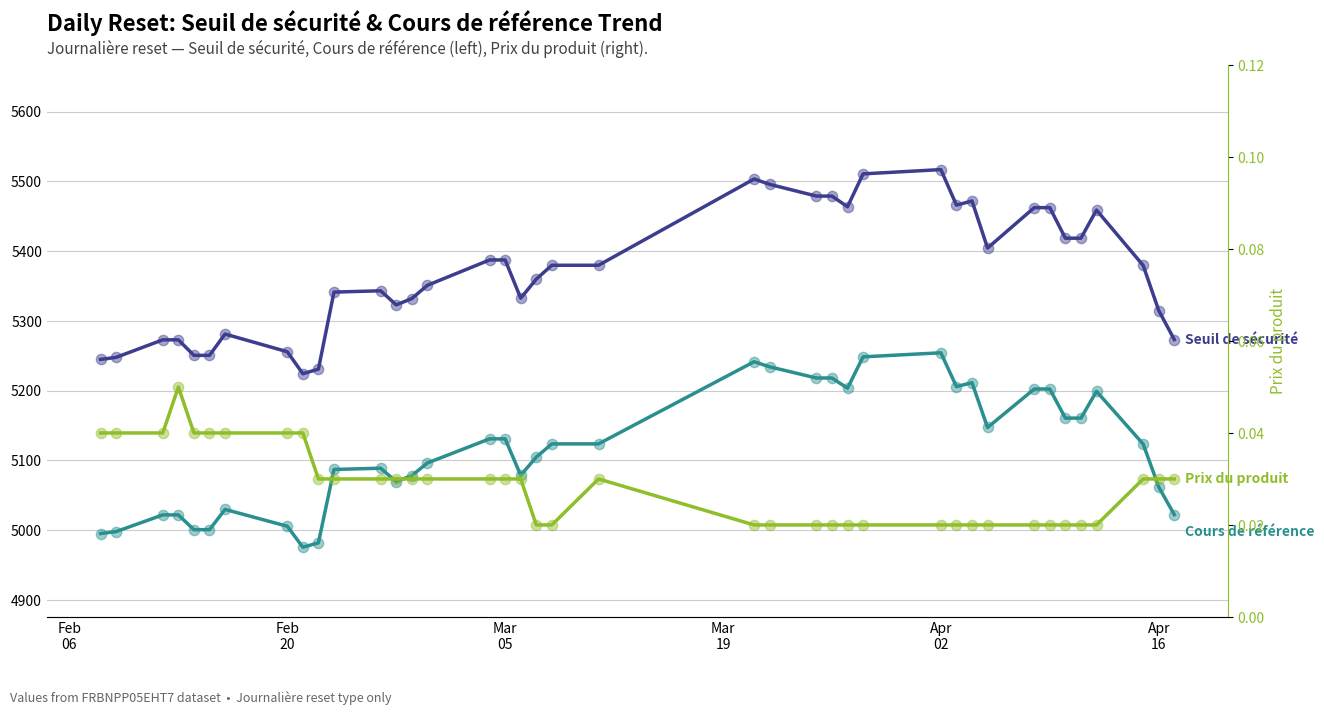

Is the value of Prix du produit at 24 greater than the value of Seuil de sécurité at 6?

No